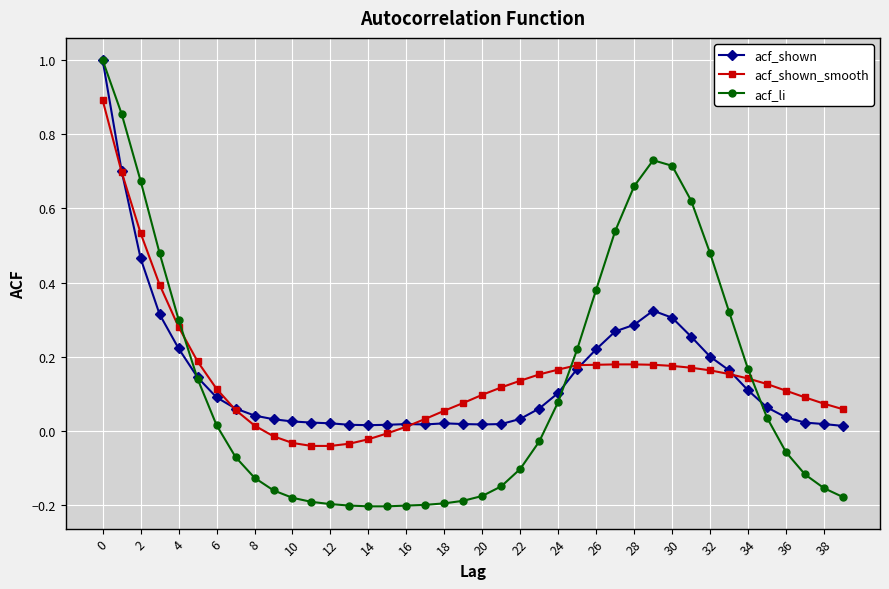

What is the maximum value shown in the chart?

1.0